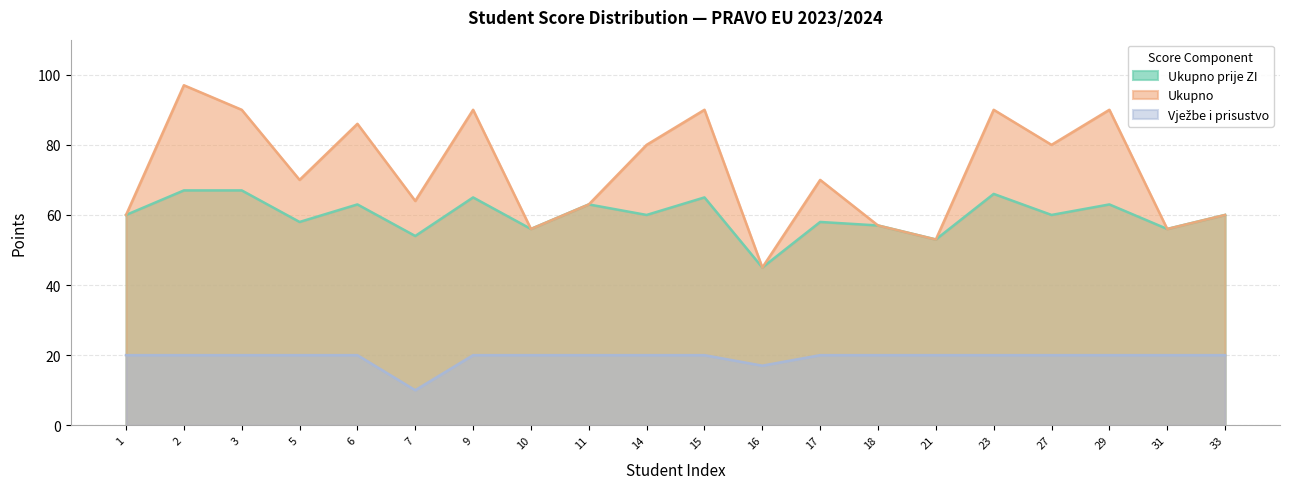

Is it true that Vježbe i prisustvo equals 20 at 2?

True